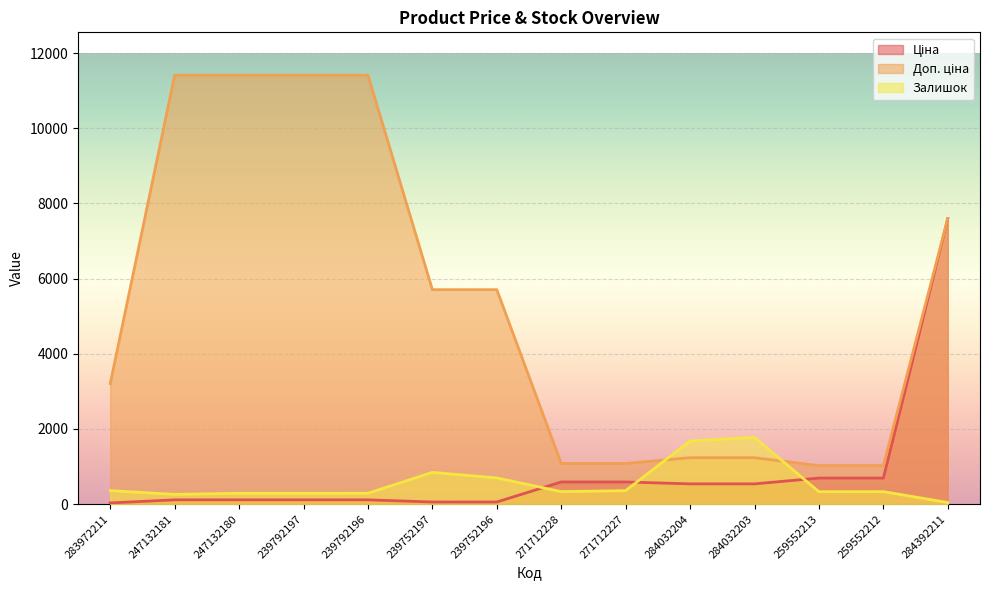

Reading left to right, extract all data points from this chart.

Ціна: 32.0	114.1	114.1	114.1	114.1	57.0	57.0	589.9	589.9	539.0	539.0	693.7	693.7	7596.5
Доп. ціна: 3205.0	11410.0	11410.0	11410.0	11410.0	5705.0	5705.0	1081.7	1081.7	1235.4	1235.4	1024.6	1024.6	7596.5
Залишок: 360.0	260.0	288.0	289.0	290.0	845.0	698.0	333.0	359.0	1682.0	1774.0	330.0	333.0	43.0